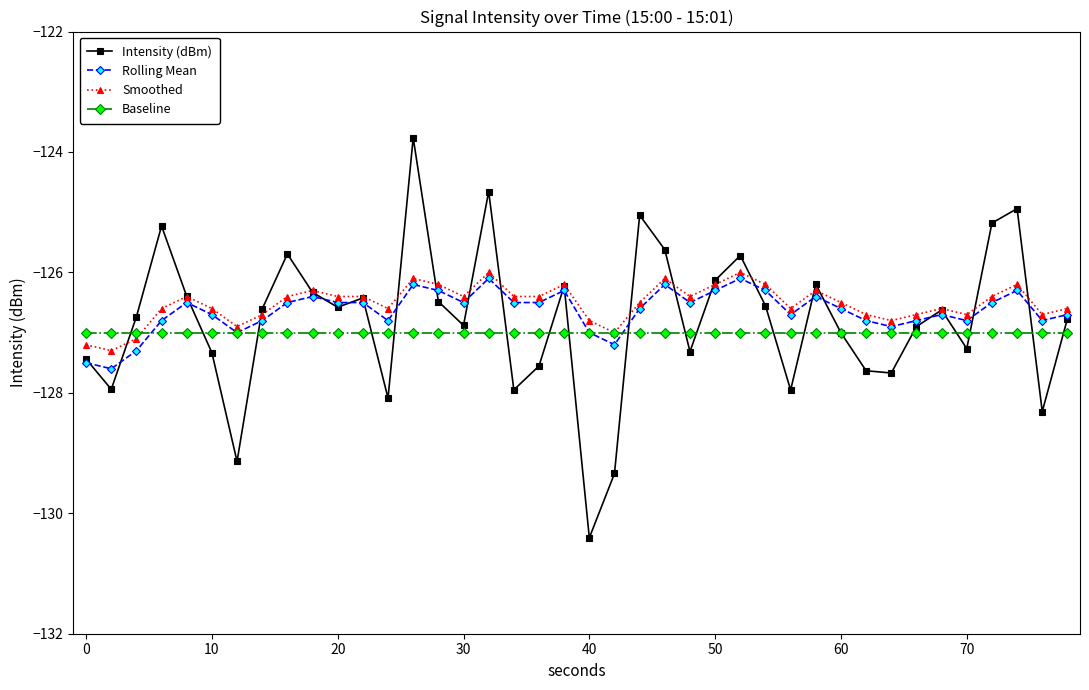

Does the chart have visible grid lines?

No